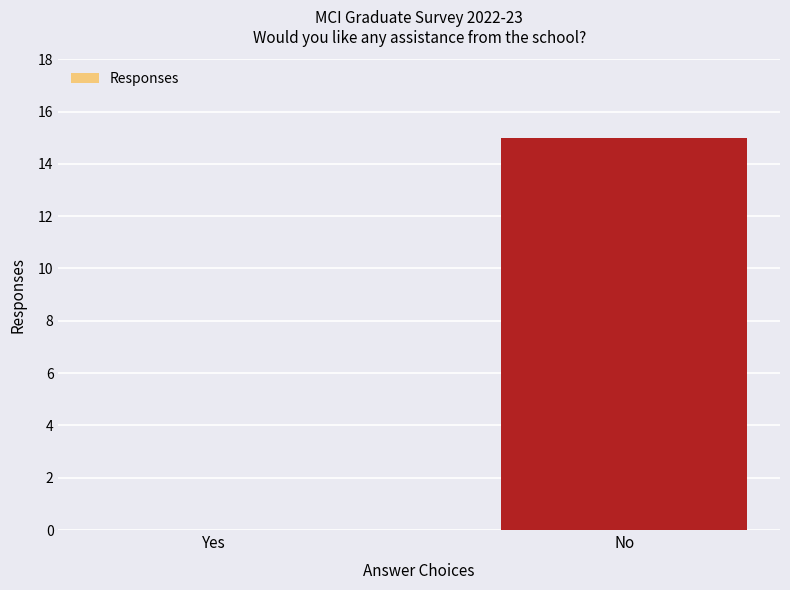

The value at No is 15. True or false?

True